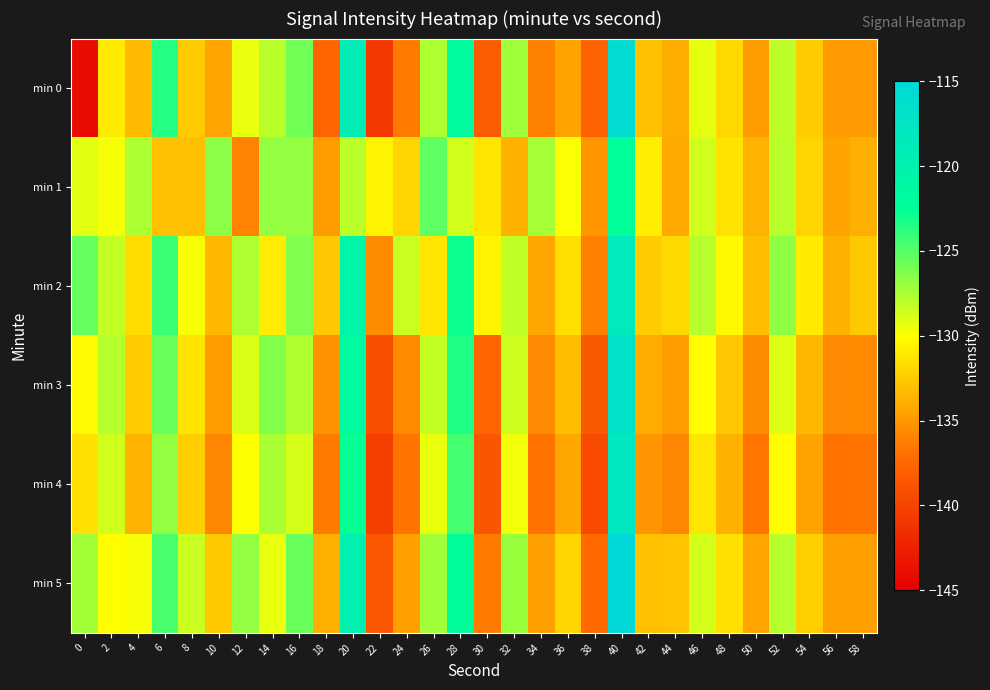

What is the minimum value shown in the chart?

-144.0